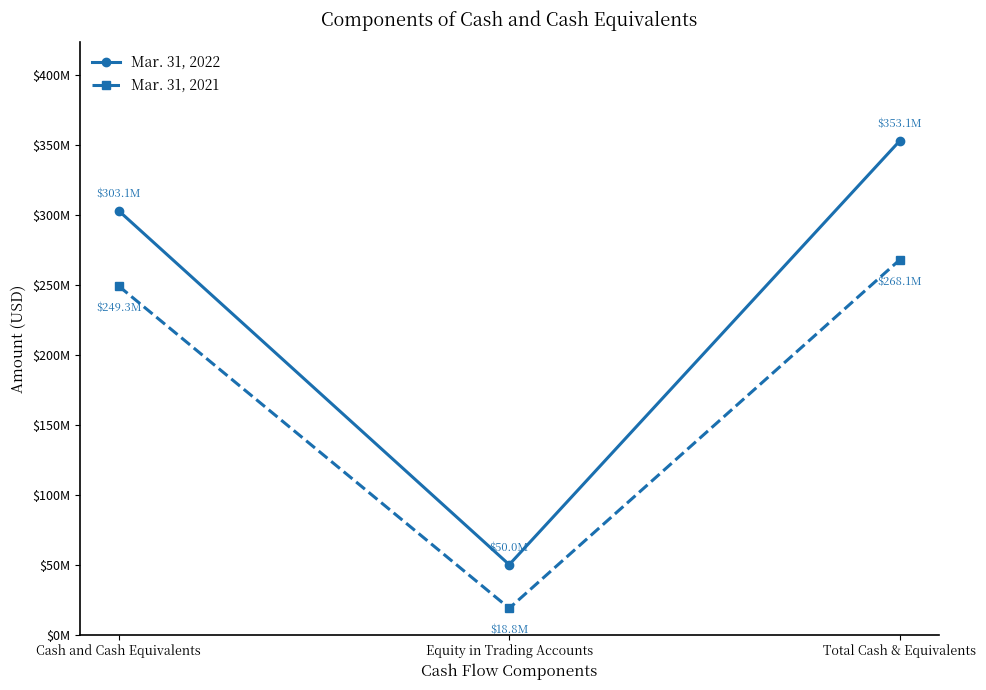

The value of Mar. 31, 2022 at Cash and Cash Equivalents is 436295409. True or false?

False